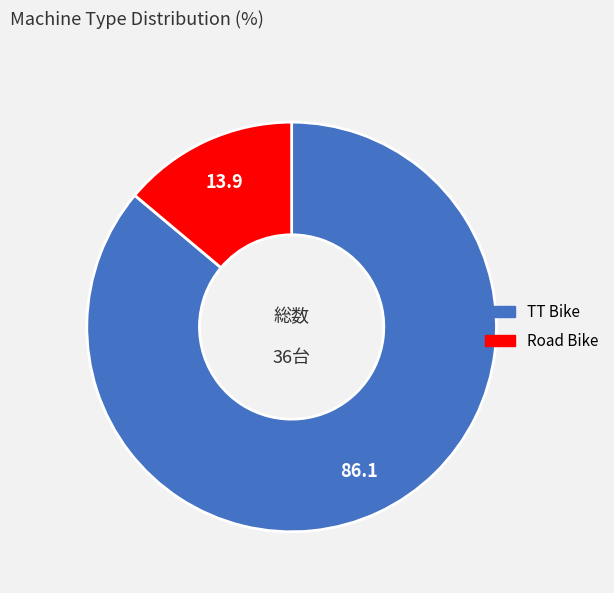

How many slices are in this pie chart?

2